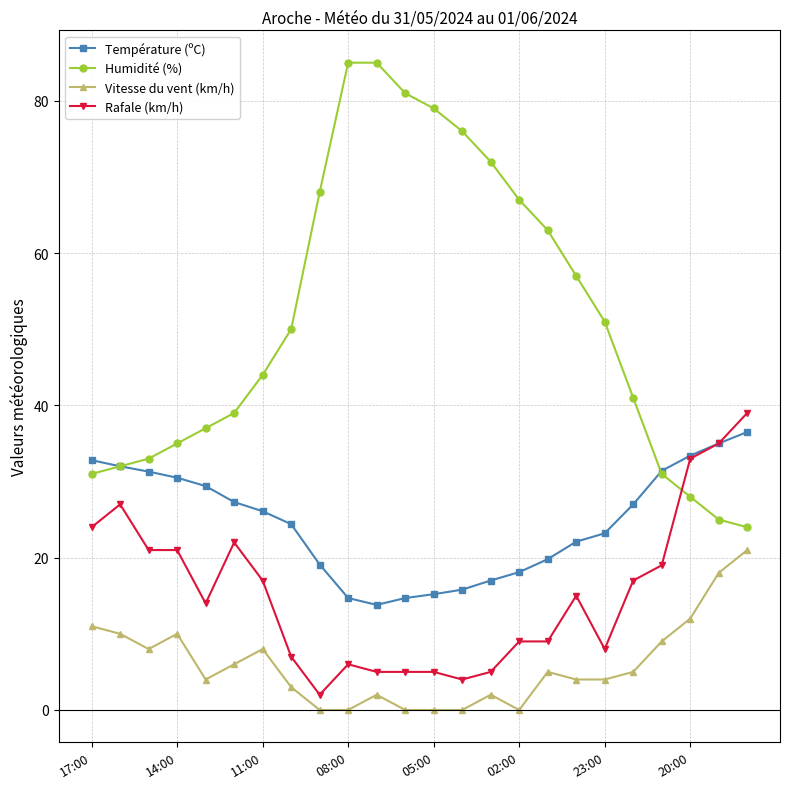

What is the value of the Rafale (km/h) point at the 24th from the left?

39.0